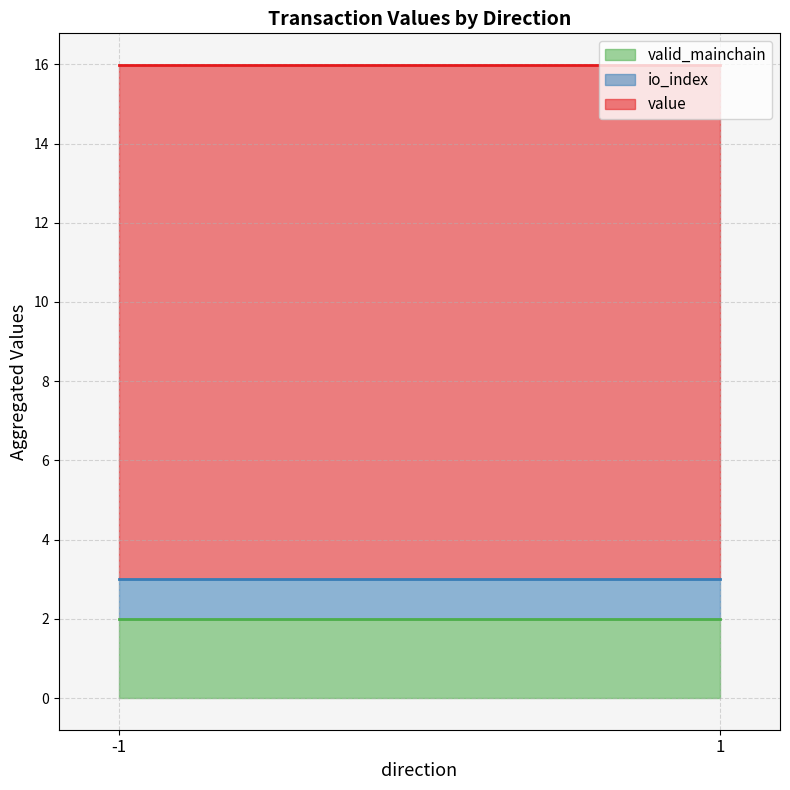

What is the total value across all series at -1?

16.0